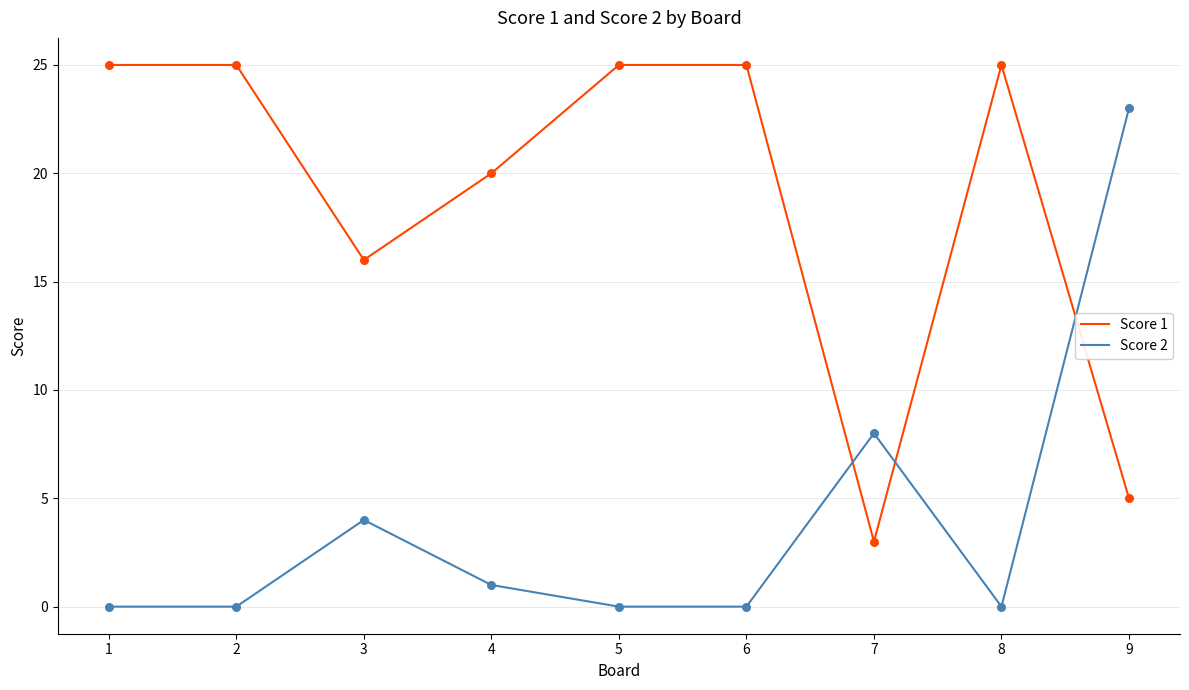

Which series has the largest total across all categories?

Score 1